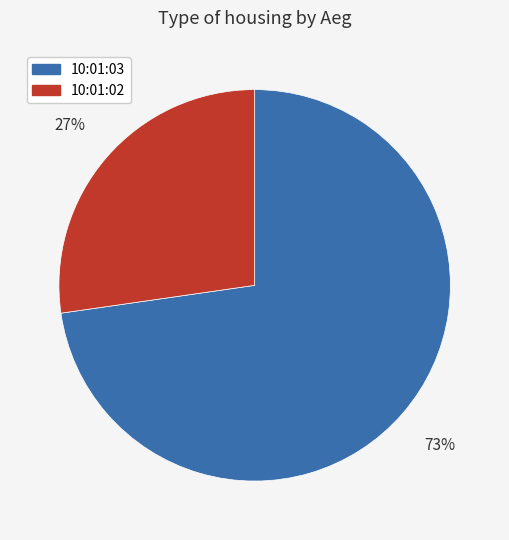

To the nearest percent, what is the average slice percentage?

50%